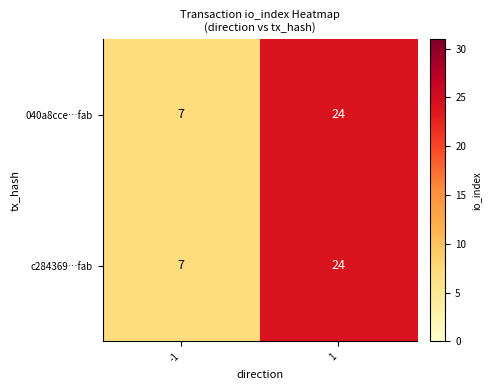

Which category has the lowest value across all series?

-1